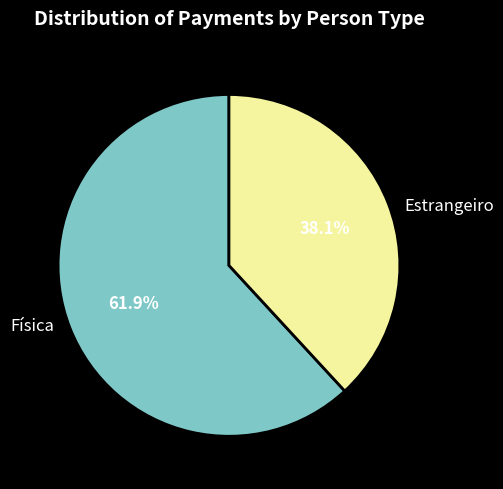

To the nearest percent, what is the difference between the largest and smallest slice percentages?

24%